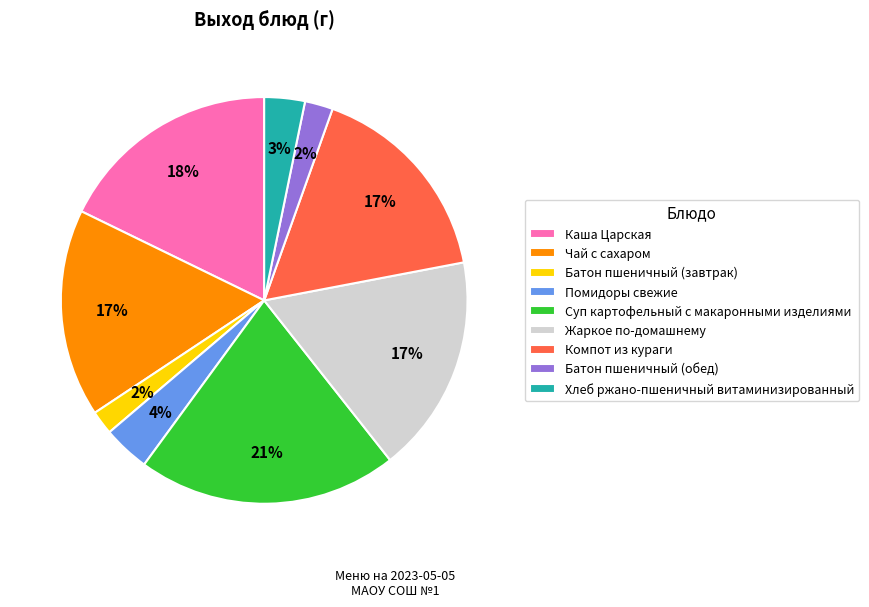

To the nearest percent, what is the combined percentage of Батон пшеничный (завтрак) and Хлеб ржано-пшеничный витаминизированный?

5%